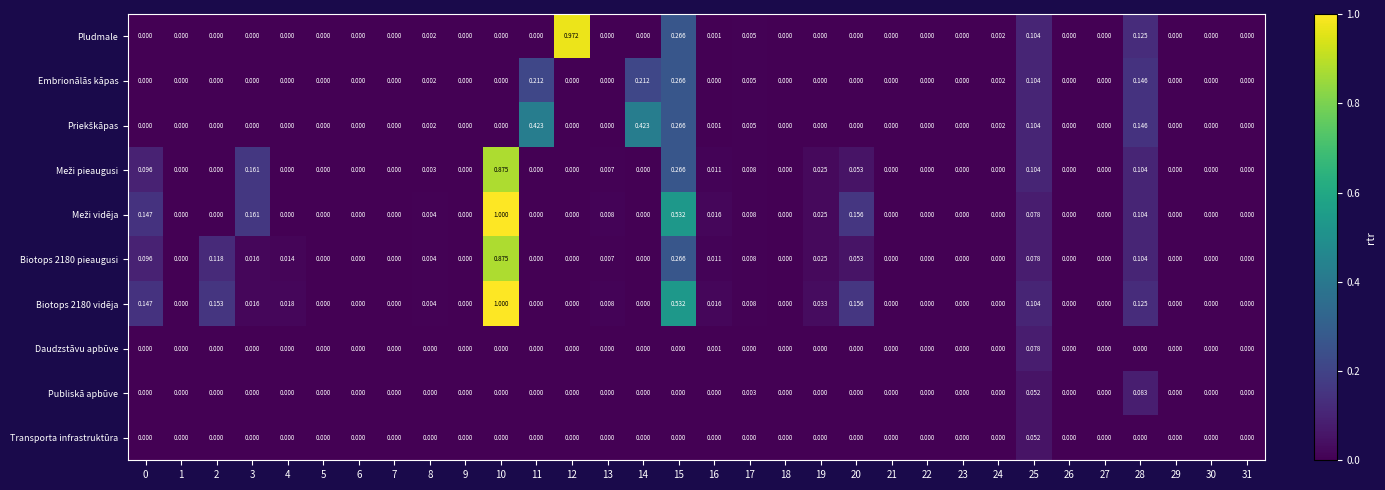

How many distinct data groups are displayed?

10